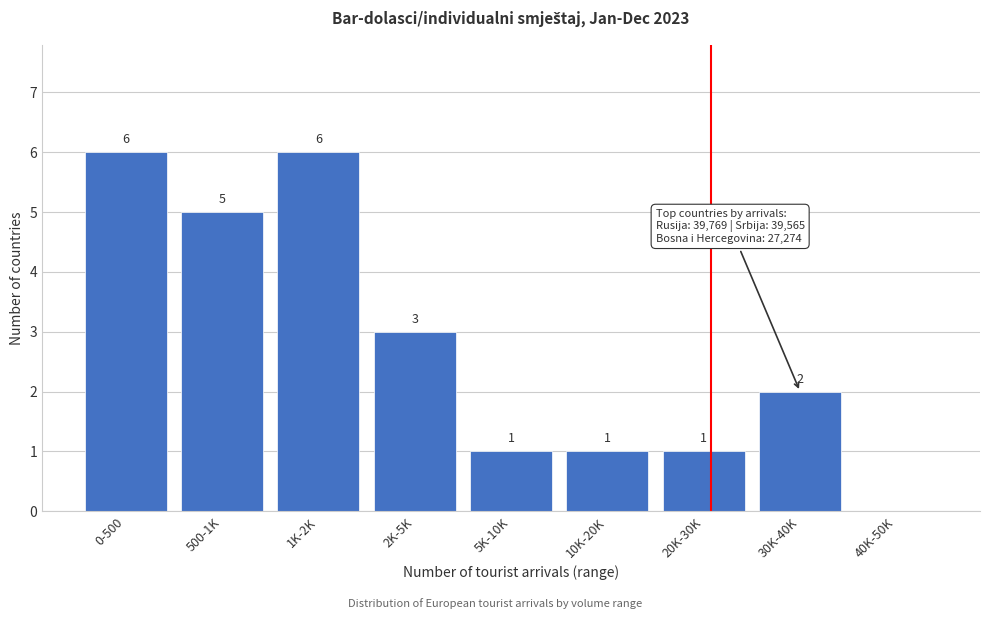

Reading left to right, list all the values displayed in this chart.

0-500=6	500-1K=5	1K-2K=6	2K-5K=3	5K-10K=1	10K-20K=1	20K-30K=1	30K-40K=2	40K-50K=0